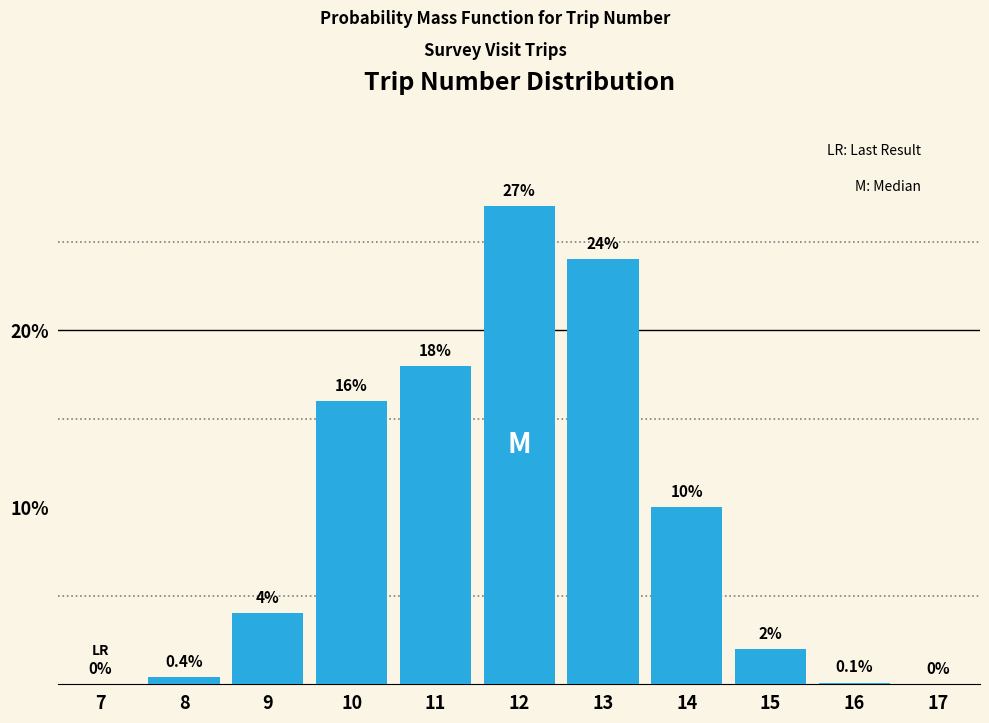

Reading left to right, what are all the values shown in this chart?

7=0.0	8=0.4	9=4.0	10=16.0	11=18.0	12=27.0	13=24.0	14=10.0	15=2.0	16=0.1	17=0.0